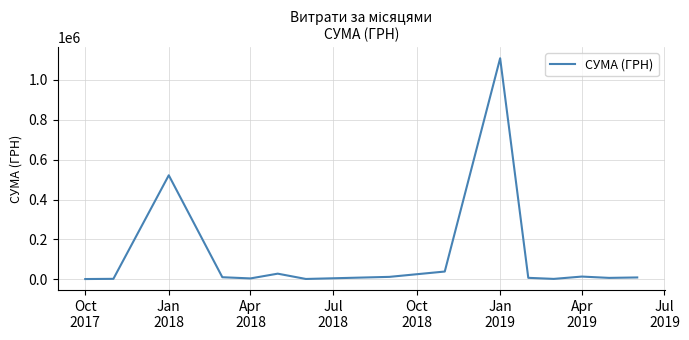

How many distinct data groups are displayed?

1